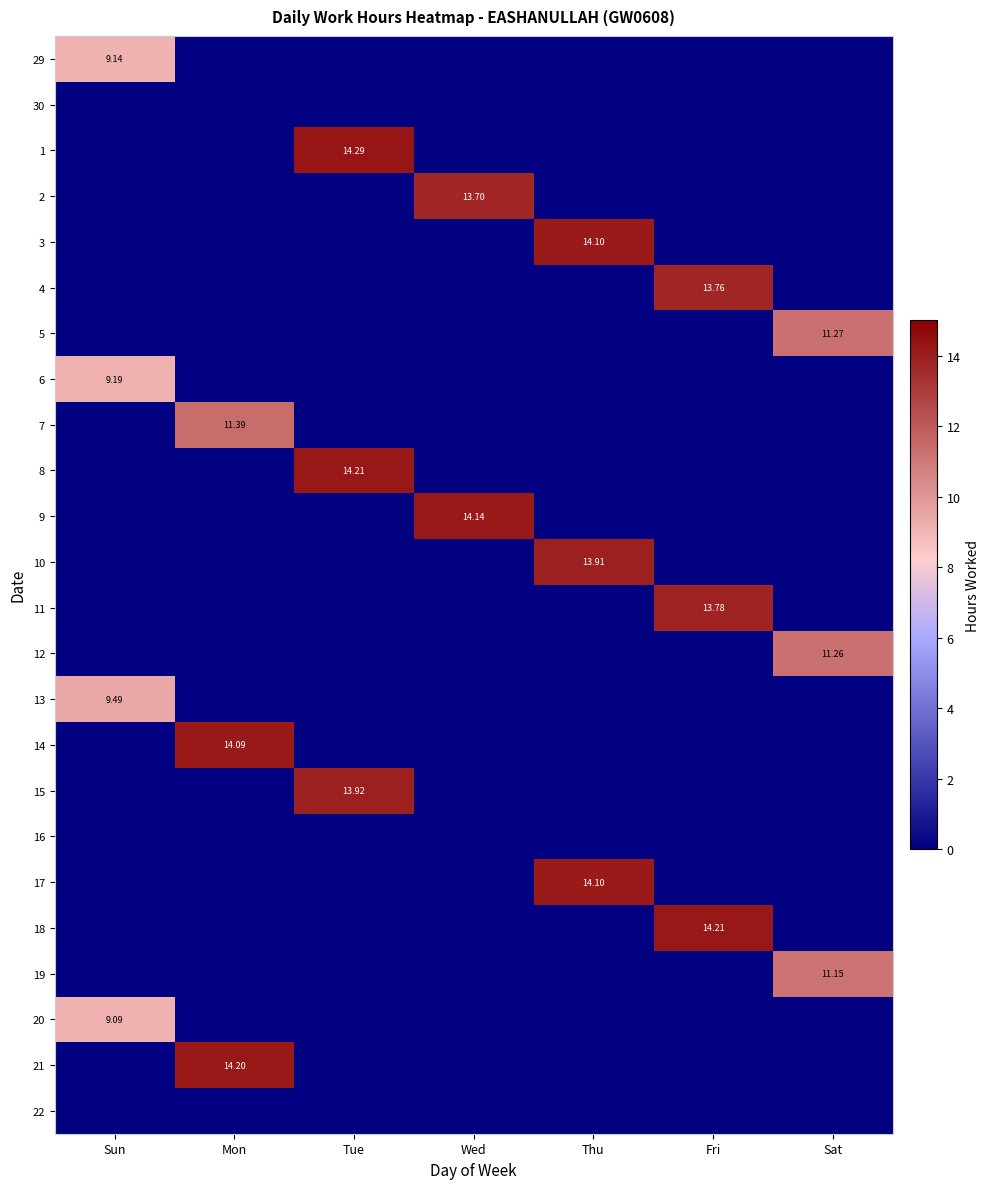

What is the difference between the highest and lowest values at Tue?

14.3